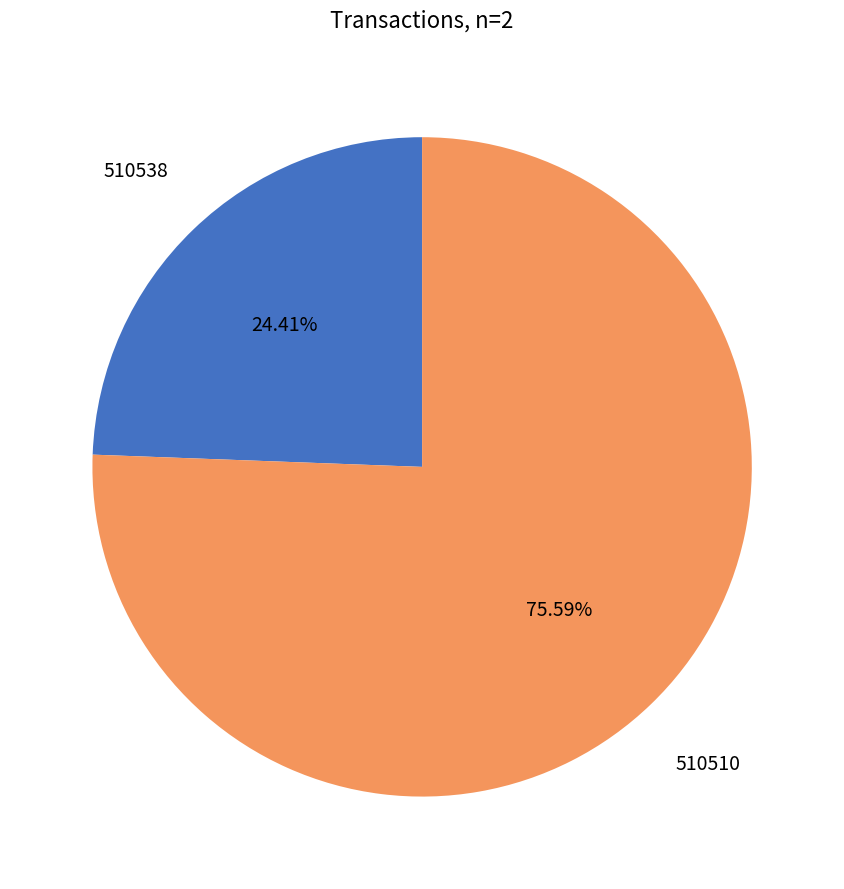

Which category has the smallest portion of the pie?

510538